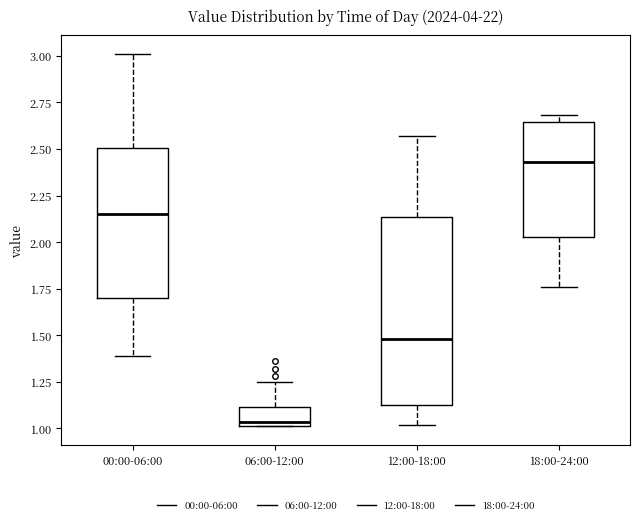

Reading left to right, read every box against the y-axis: the position of its median line, the range the box covers, and the ends of its whiskers. The values are not printed on the chart, so give them approximately, as read against the axis.

00:00-06:00: median 2.15, box 1.70 to 2.50, whiskers 1.40 to 3.00
06:00-12:00: median 1.05, box 1.00 to 1.10, whiskers 1.00 to 1.25
12:00-18:00: median 1.50, box 1.15 to 2.15, whiskers 1.00 to 2.55
18:00-24:00: median 2.45, box 2.05 to 2.65, whiskers 1.75 to 2.70